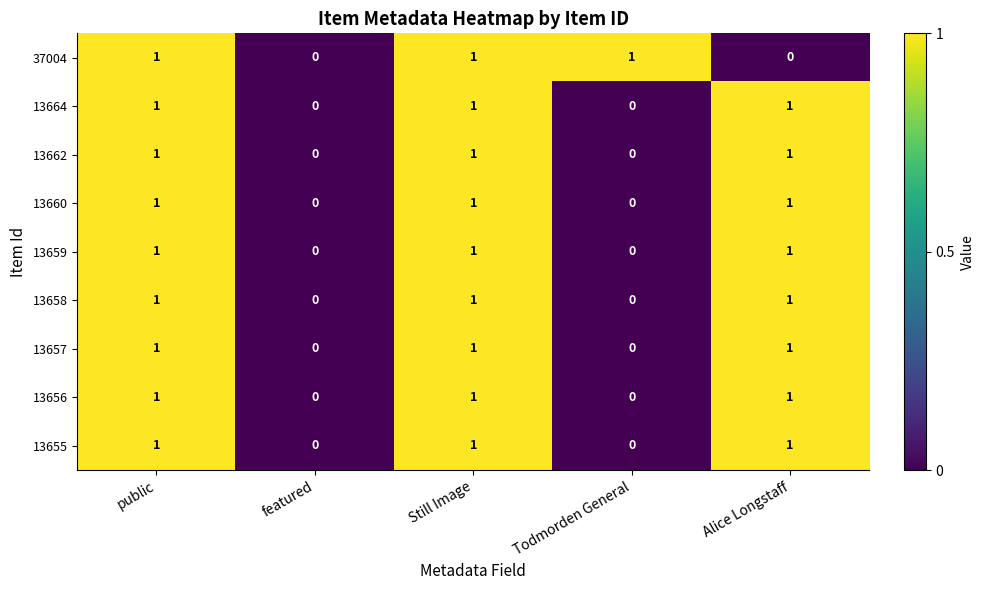

The value of 13664 at featured is 0. True or false?

True